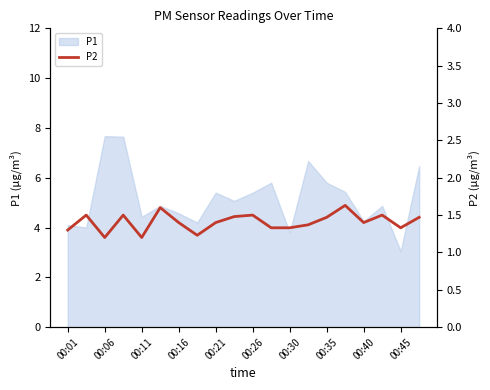

Does the chart display data point markers on the line(s)?

No